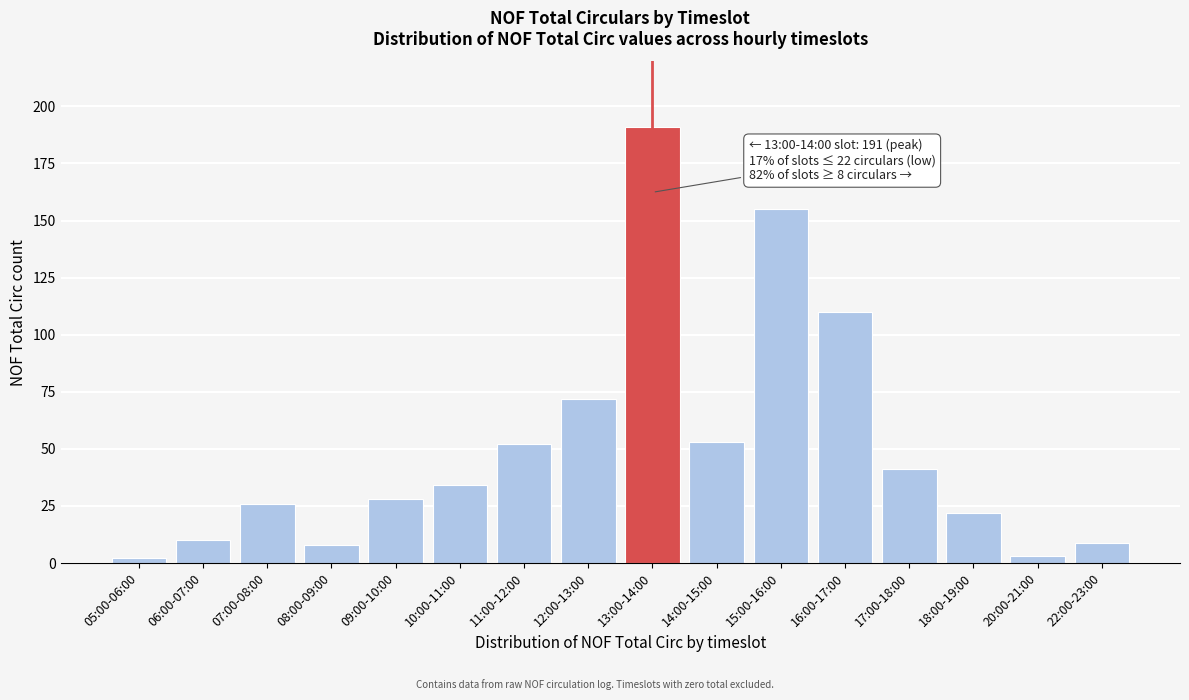

Reading left to right, transcribe all the data shown in this chart.

05:00-06:00=2	06:00-07:00=10	07:00-08:00=26	08:00-09:00=8	09:00-10:00=28	10:00-11:00=34	11:00-12:00=52	12:00-13:00=72	13:00-14:00=191	14:00-15:00=53	15:00-16:00=155	16:00-17:00=110	17:00-18:00=41	18:00-19:00=22	20:00-21:00=3	22:00-23:00=9